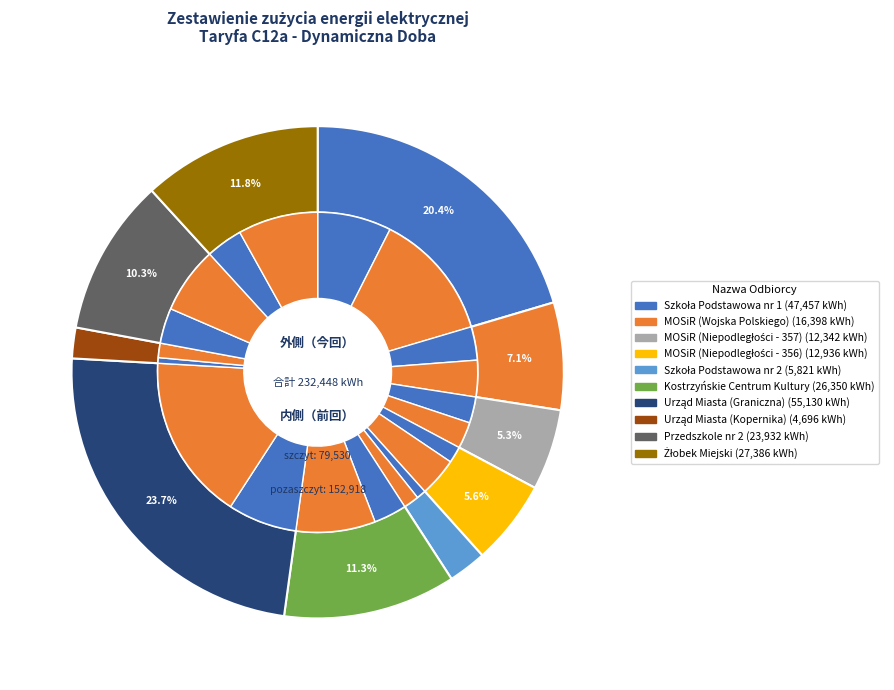

The 6 slice represents 24% of the pie. True or false?

True